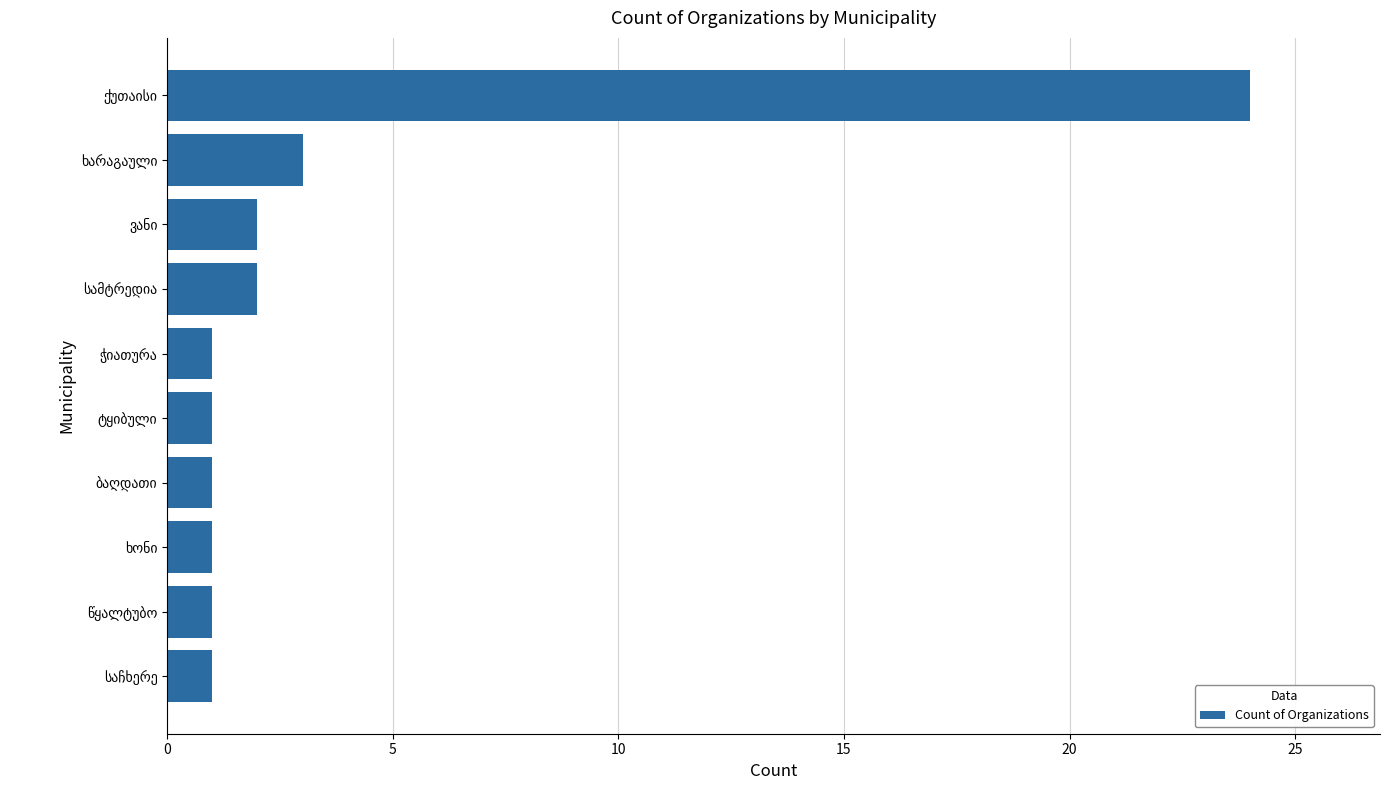

What is the sum of all values?

37